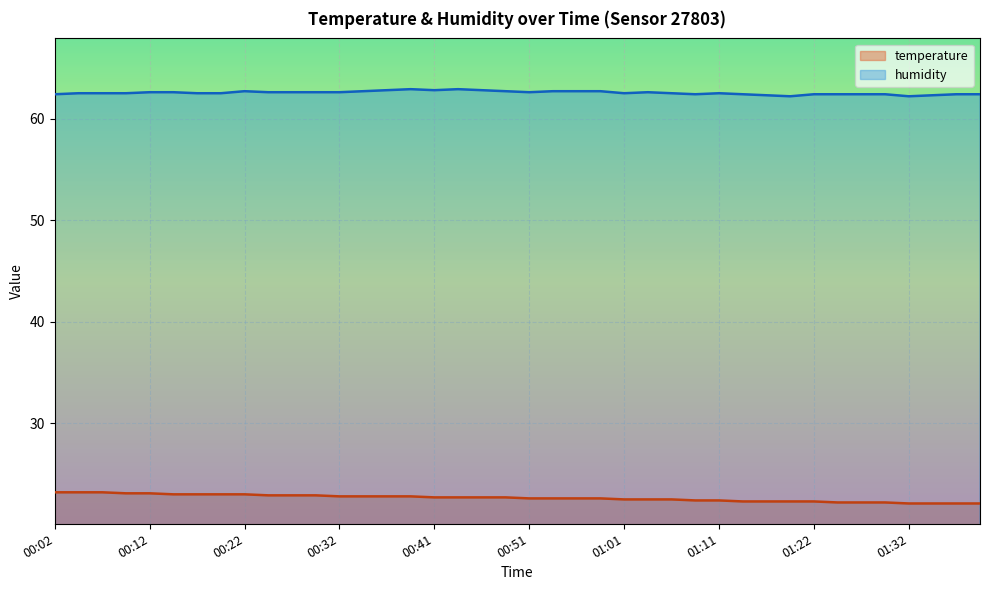

At how many categories does at least one series exceed 29?

40